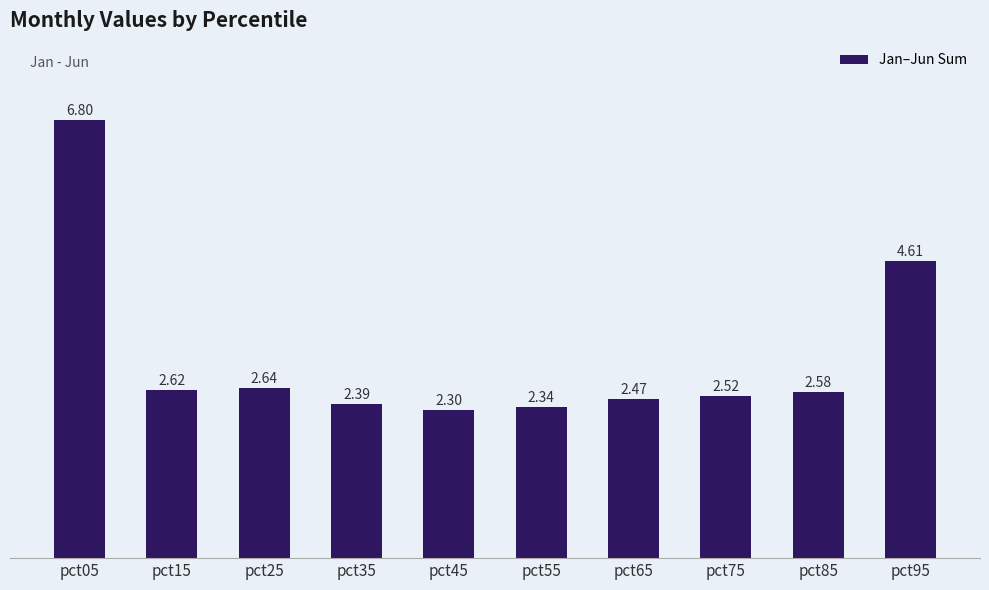

What is the sum of all values?

31.3